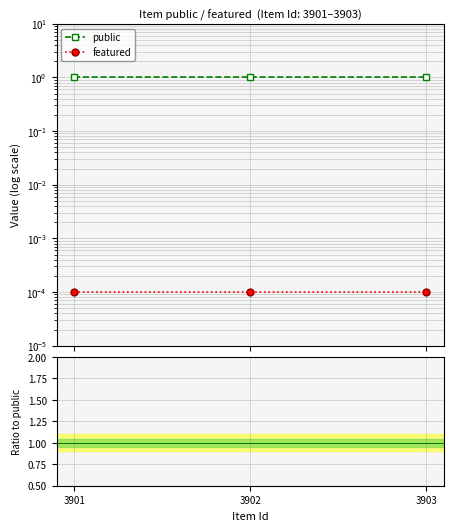

Is the value of public at 3901 greater than the value of featured at 3903?

Yes